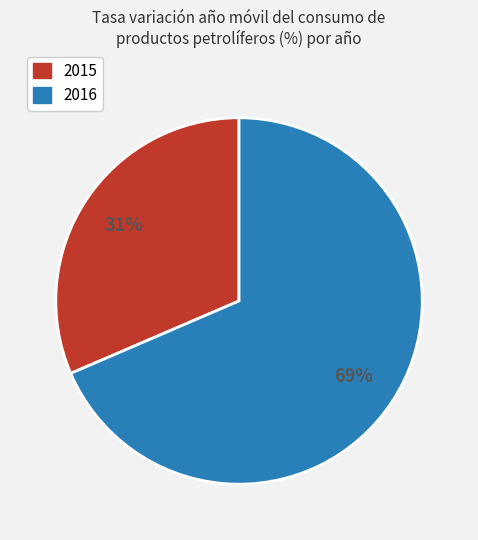

To the nearest percent, what percentage of the pie is 2016?

69%